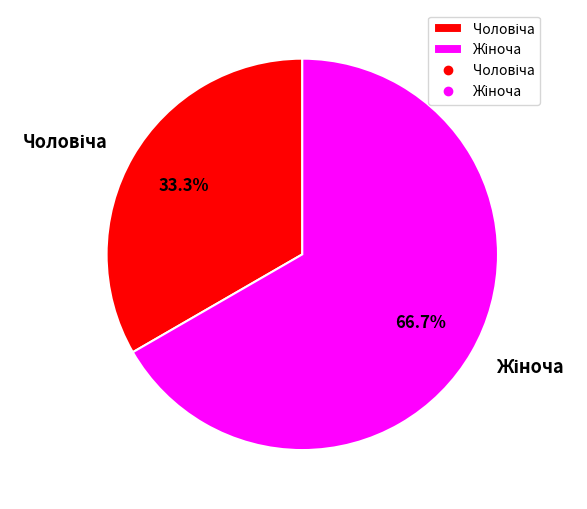

How many segments does this pie chart have?

2